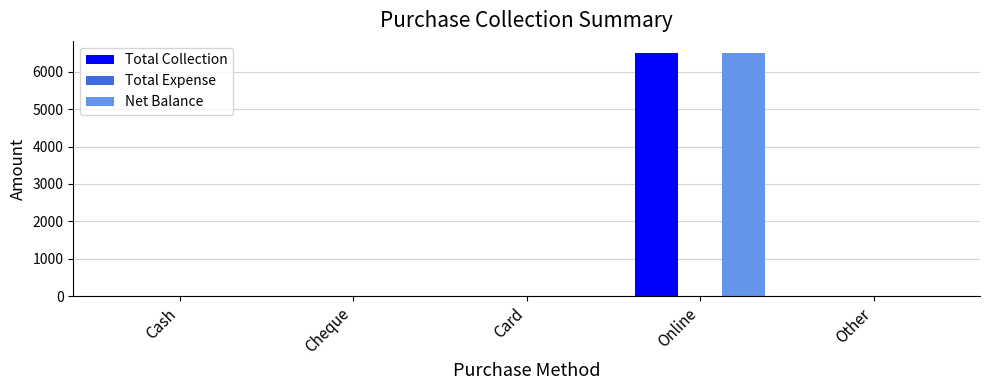

What is the total value across all series at Online?

13000